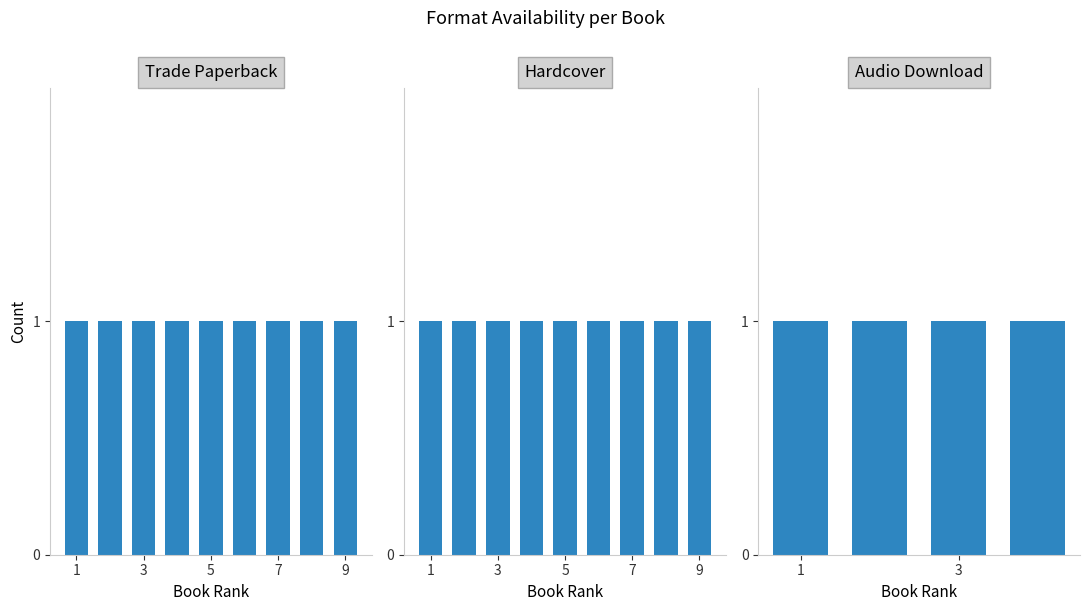

Is it true that the value at Hardcover is 9?

True